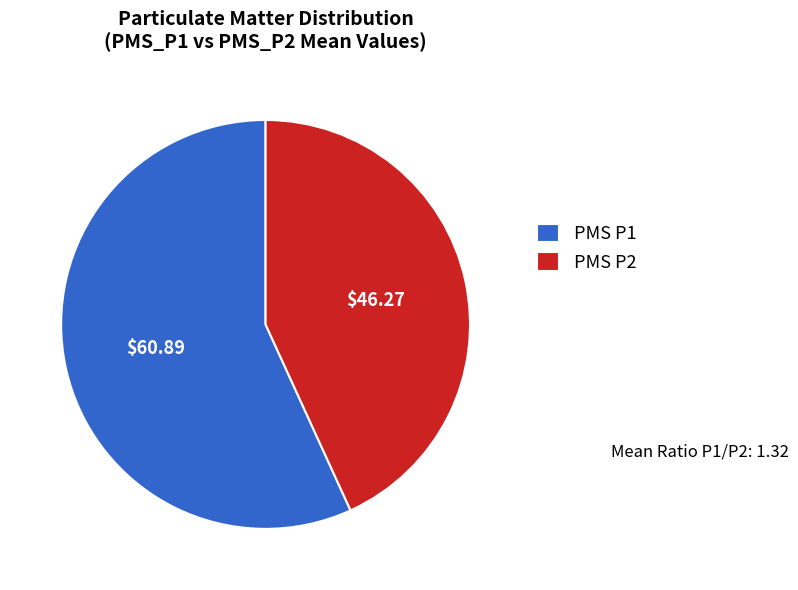

Do PMS P2 and PMS P1 together represent more than half of the pie?

Yes